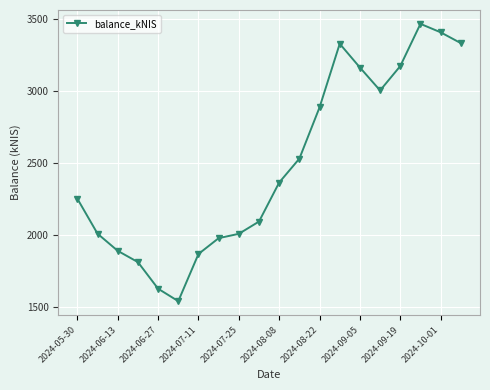

What is the sum of all values?

49683.4